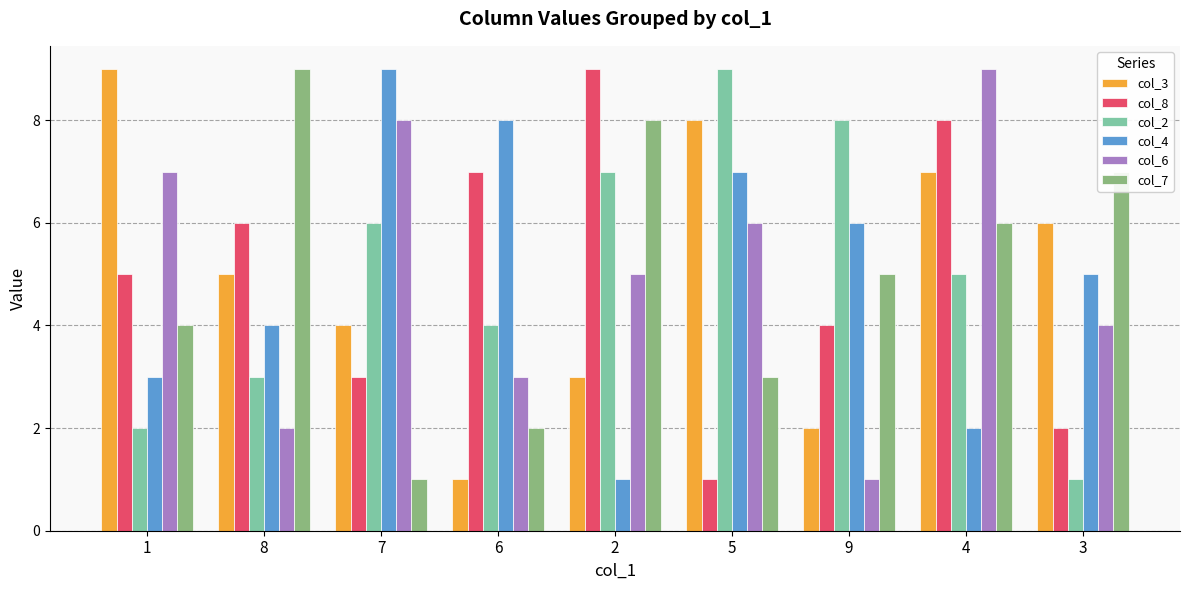

True or false: col_7 has a value of 8 at 9.

False